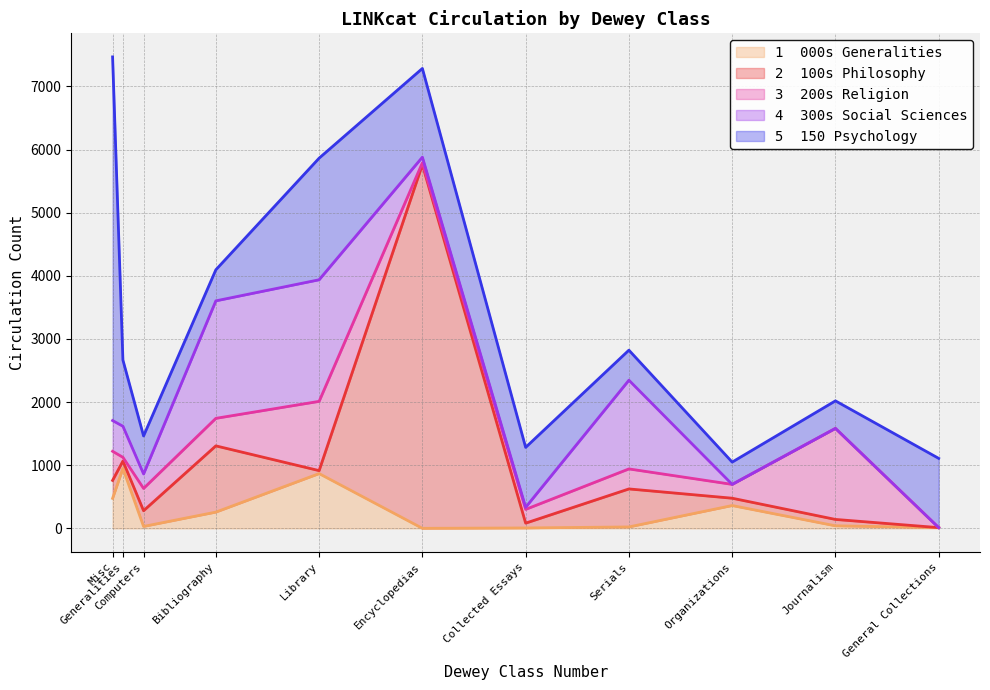

True or false: 100s Philosophy has a value of 194 at Organizations.

False